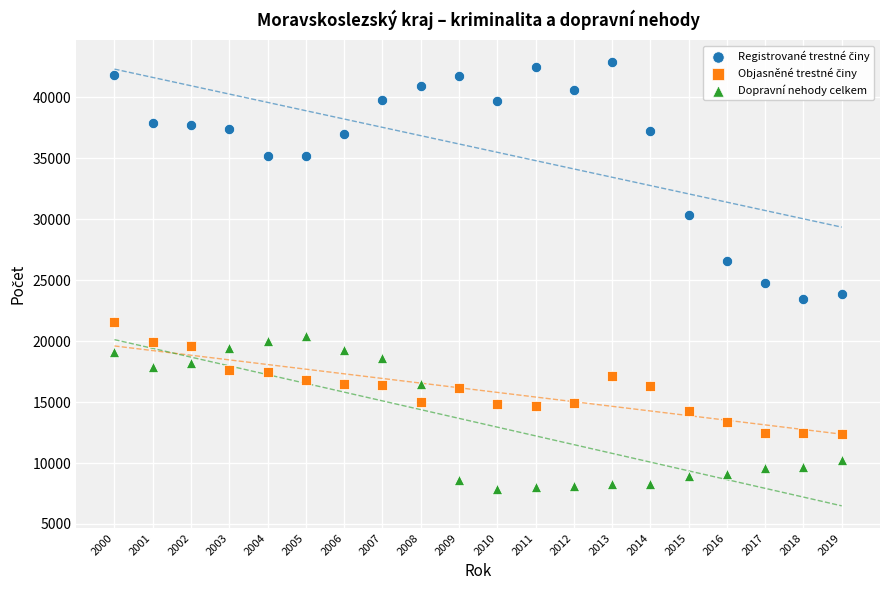

Across all series, what Y value is closest to 25377?

24781